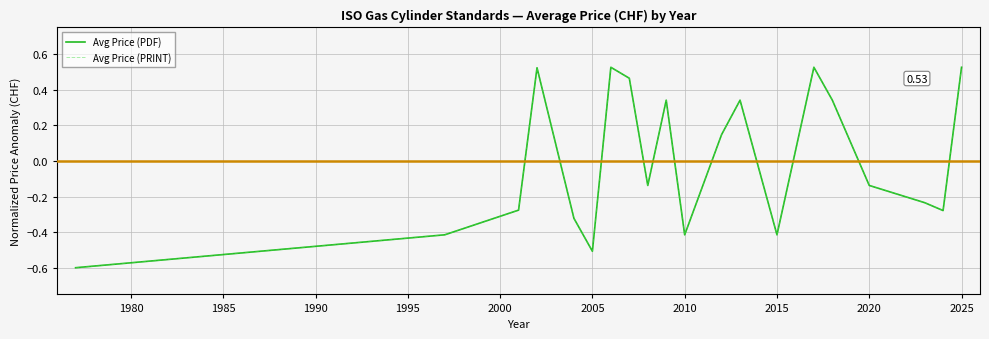

Is this an area chart (filled region under the line)?

No